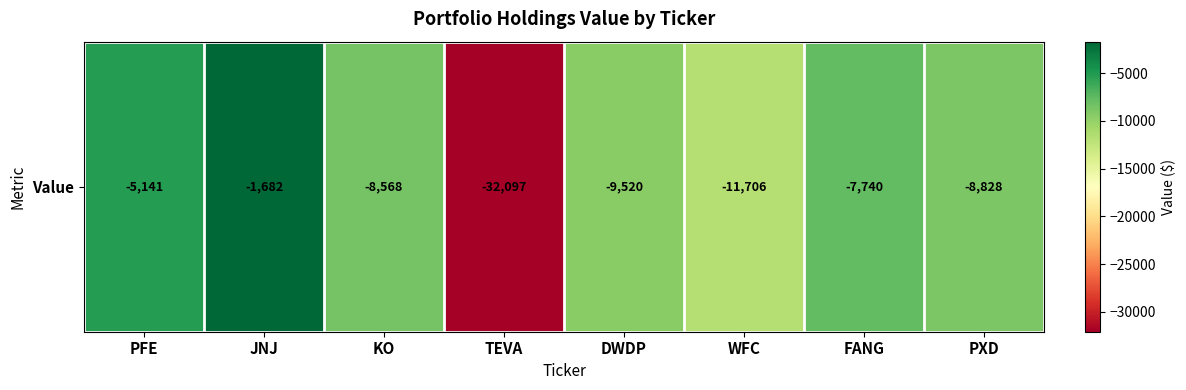

At which category does the chart reach its peak across all series?

JNJ